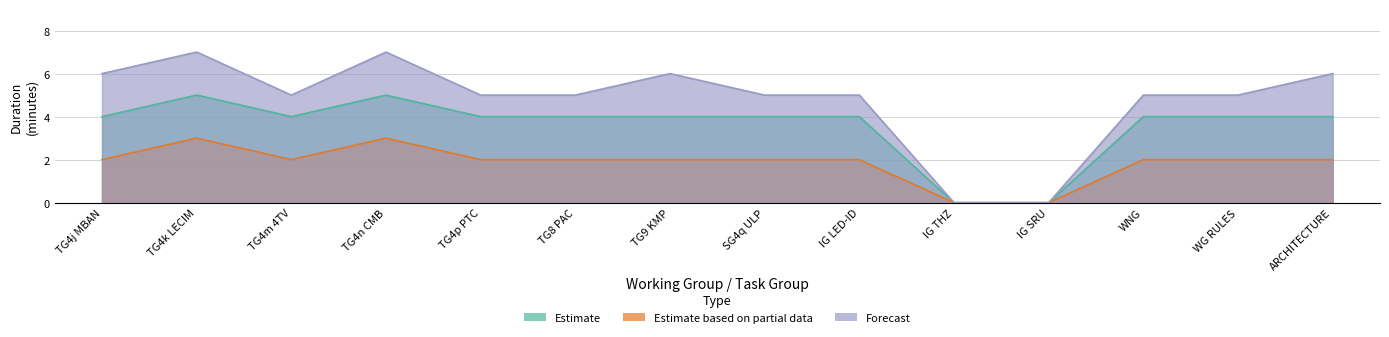

Rank the series by their maximum value, from highest to lowest.

Forecast, Estimate, Estimate based on partial data